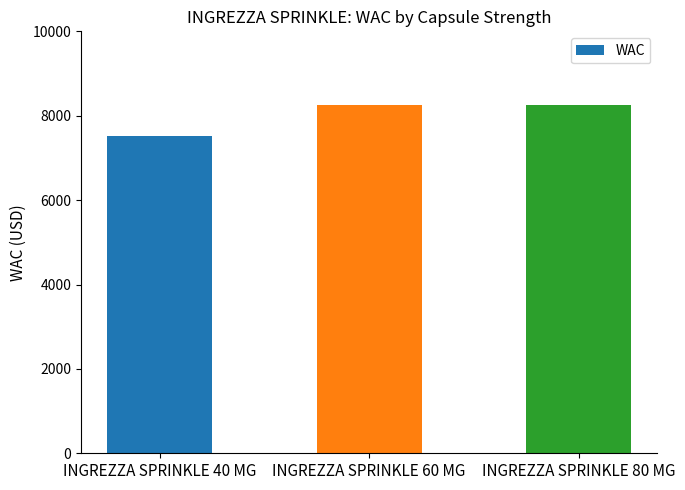

What is the sum of the values at INGREZZA SPRINKLE 80 MG and INGREZZA SPRINKLE 40 MG?

15769